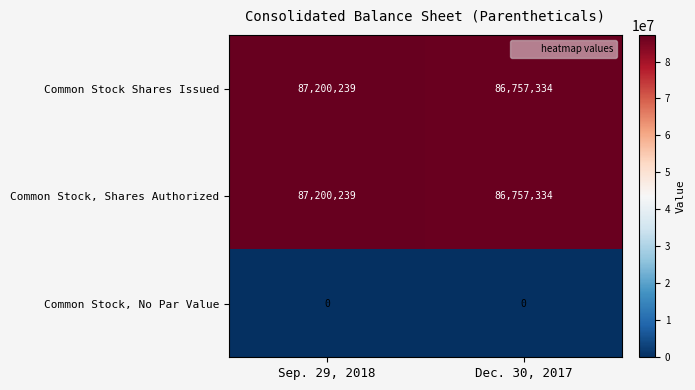

Rank the categories by Common Stock Shares Issued value from highest to lowest.

Sep. 29, 2018, Dec. 30, 2017